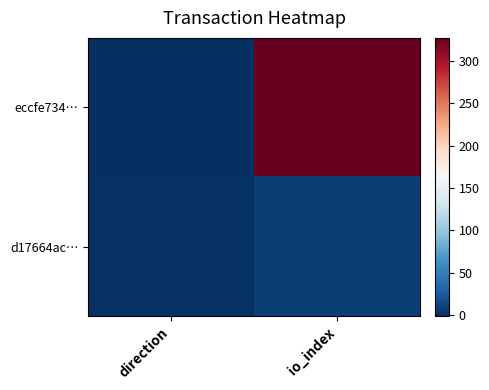

At io_index, list the series in order from largest to smallest.

eccfe734…, d17664ac…